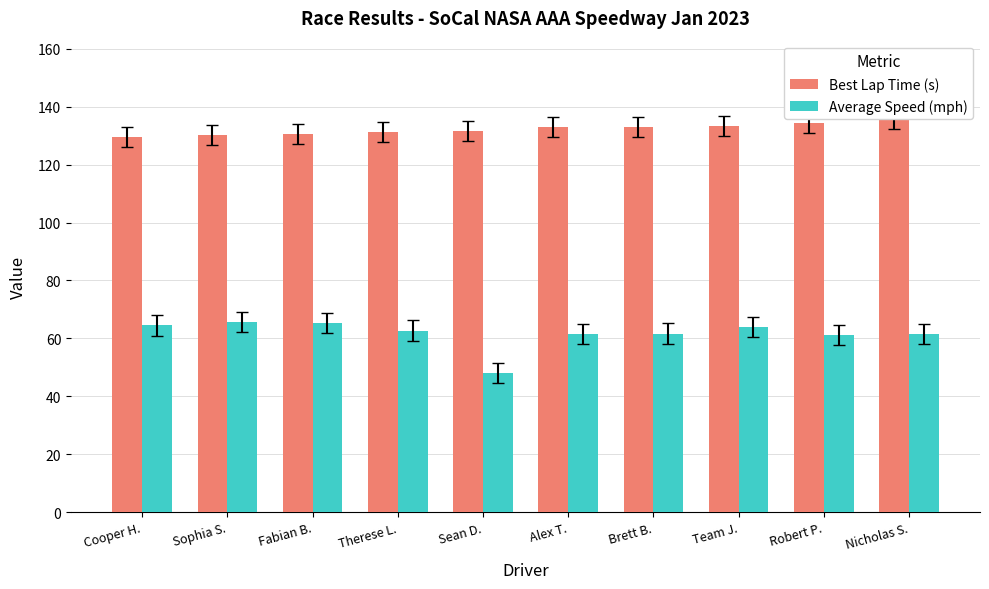

Is it true that Average Speed (mph) equals 103.4 at Sophia S.?

False